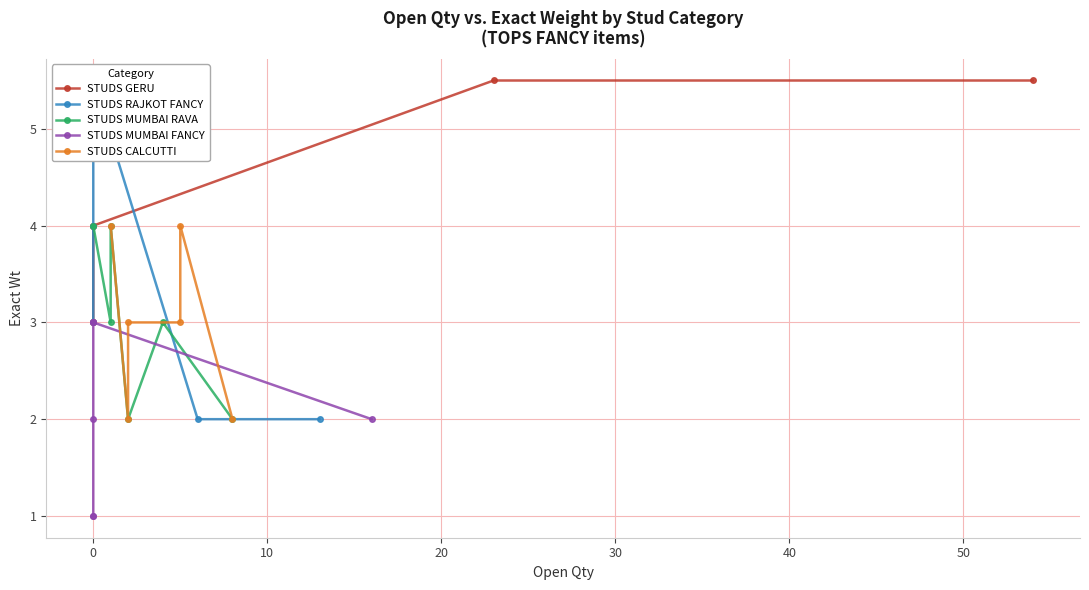

What is the sum of all STUDS MUMBAI FANCY values?

12.0